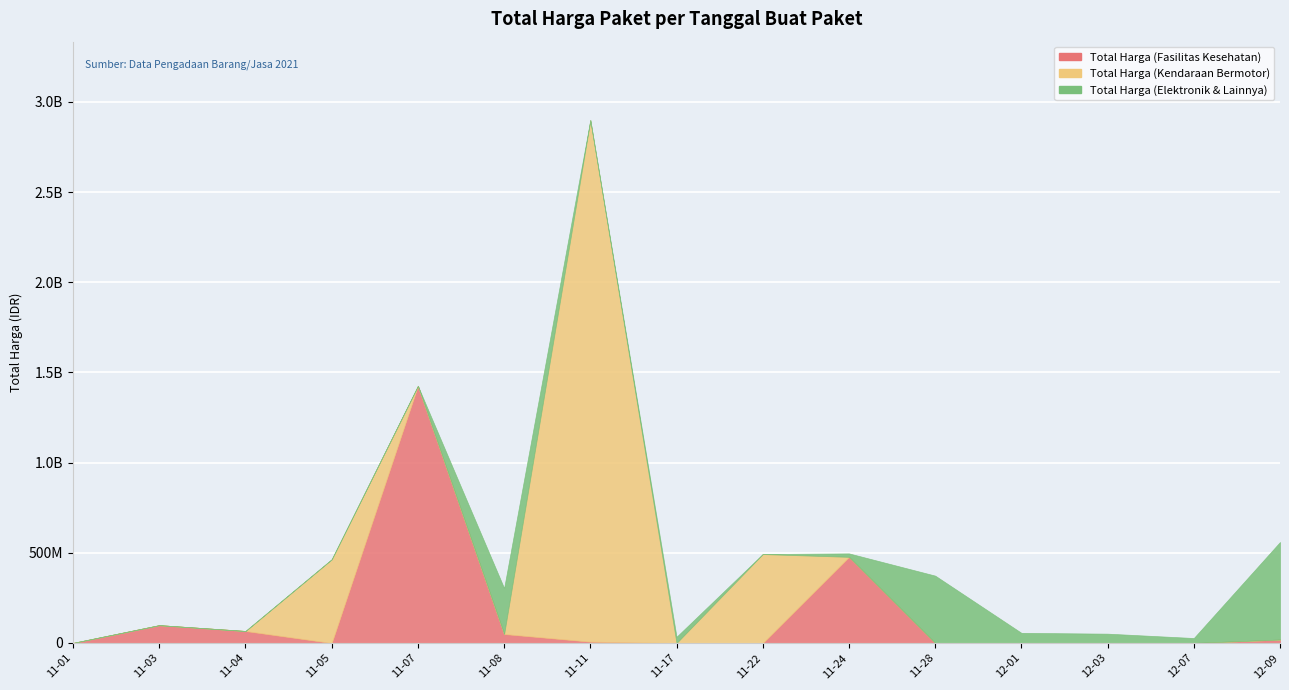

True or false: Total Harga (Fasilitas Kesehatan) has more than 2 points higher than both neighbors.

True